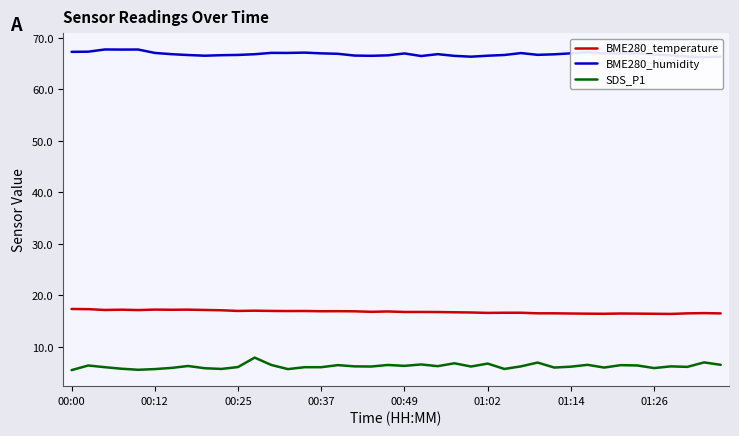

True or false: SDS_P1 and BME280_temperature intersect in this chart.

False